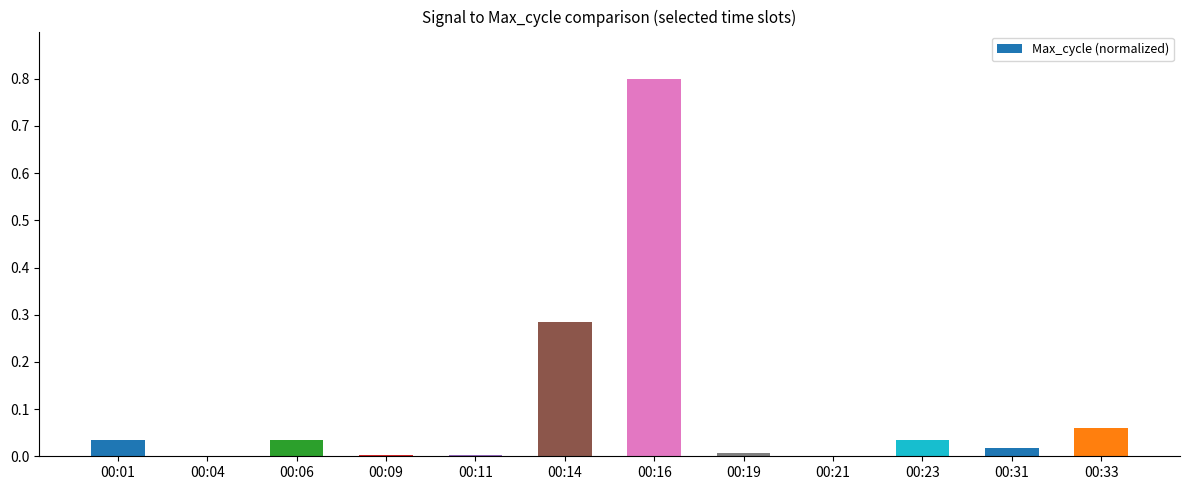

What is the maximum value shown in the chart?

0.8